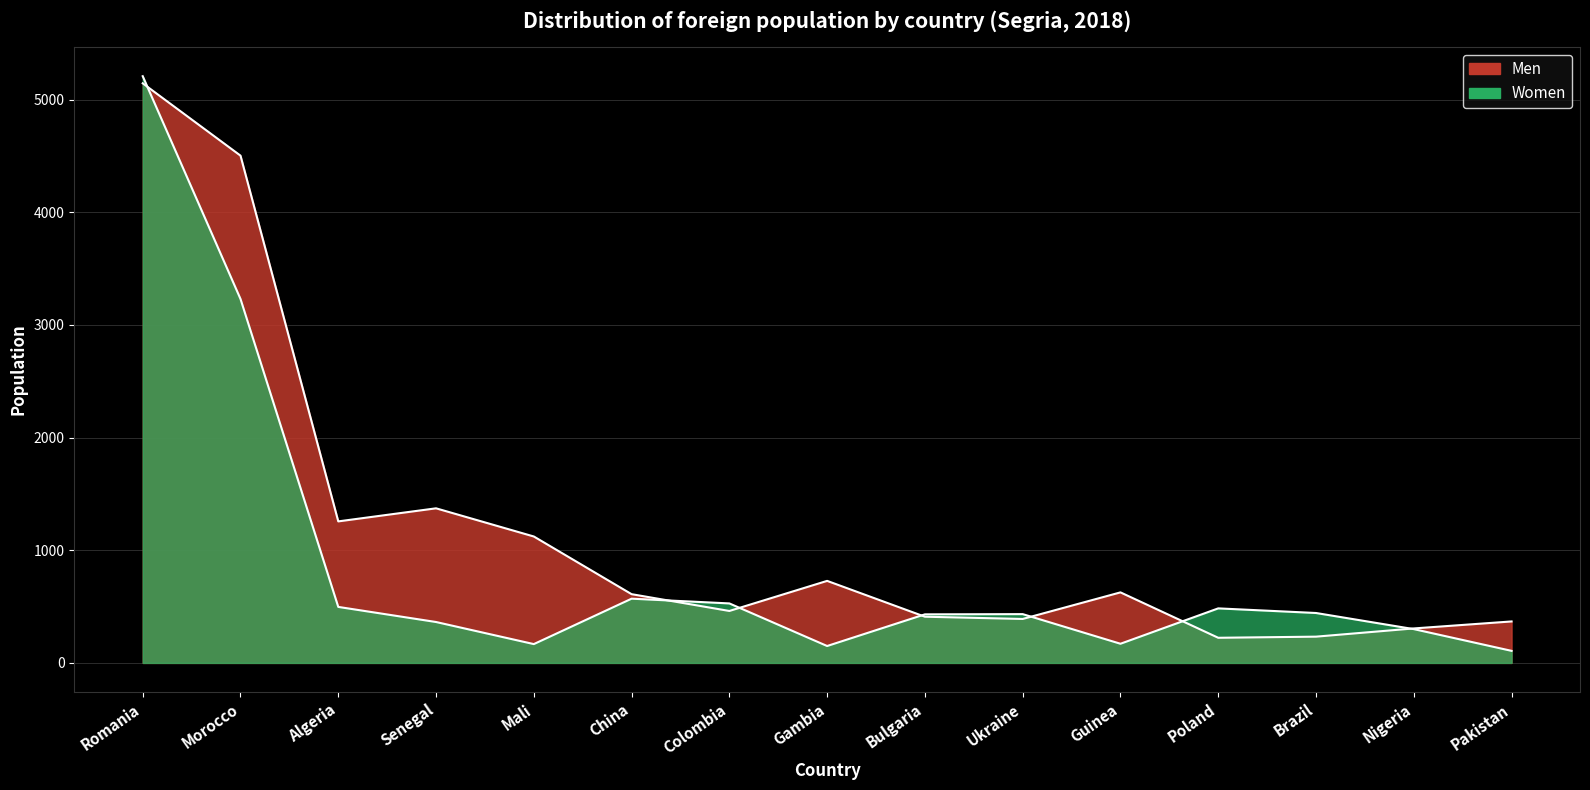

List the series in order of their peak value, lowest first.

Men, Women